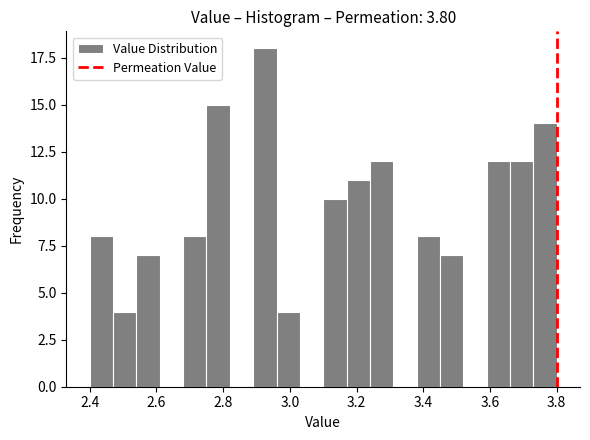

Read against the x-axis, roughly where is the centre of the tallest bar?

2.92